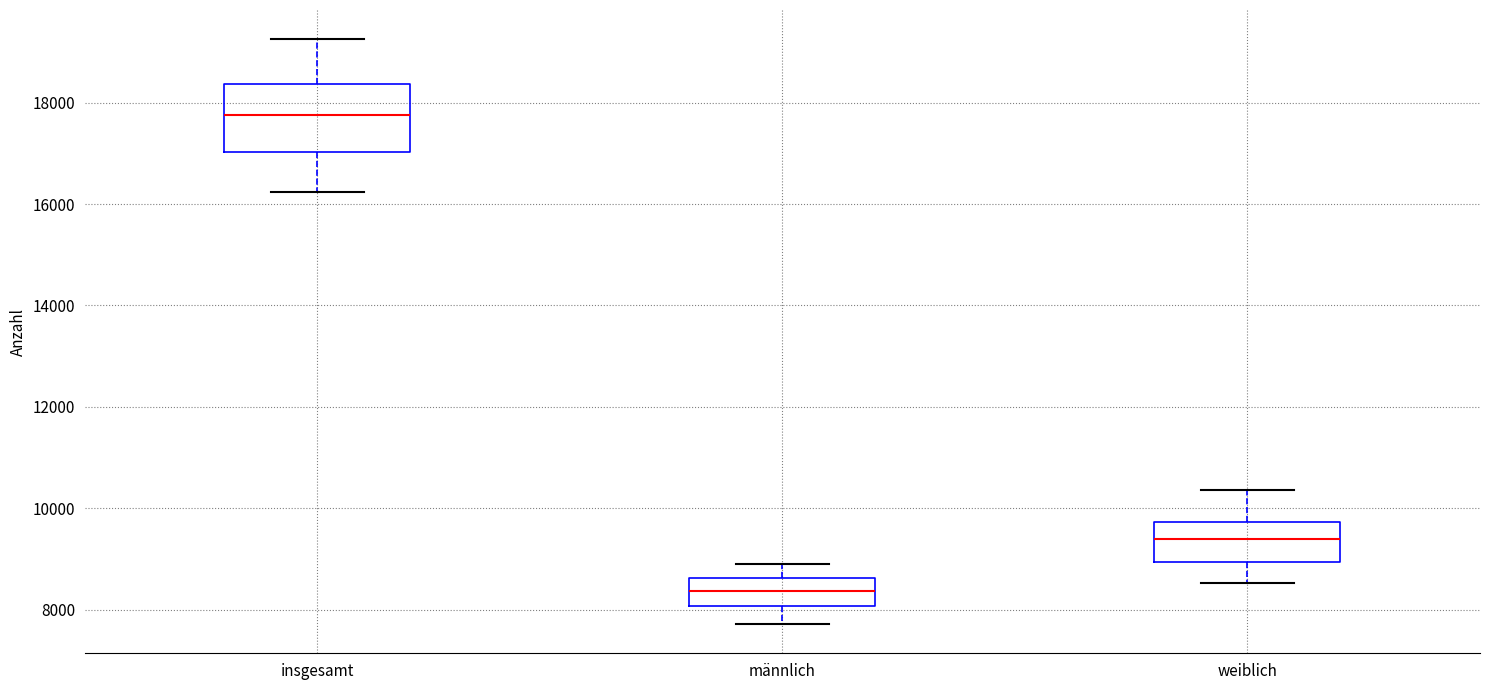

Which box is the tallest, from its lower edge to its upper edge?

insgesamt